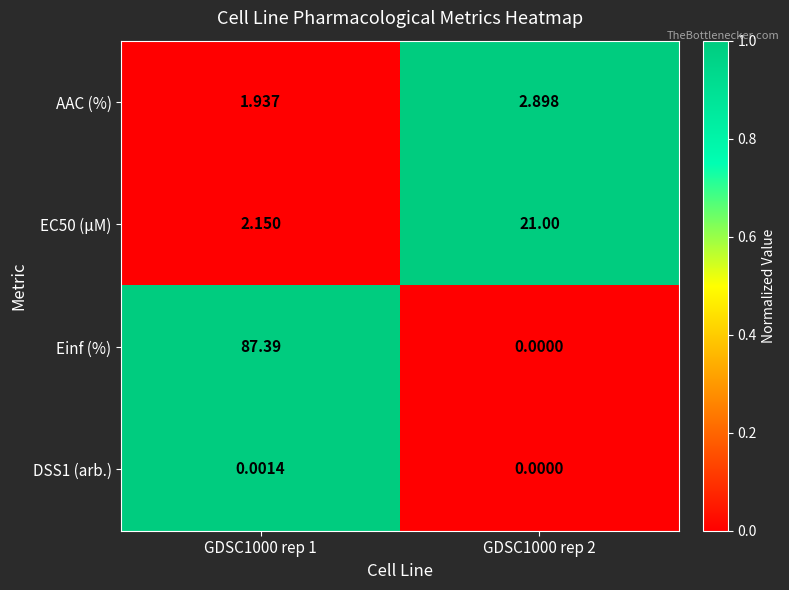

Which series has the largest range (max minus min)?

Einf (%)